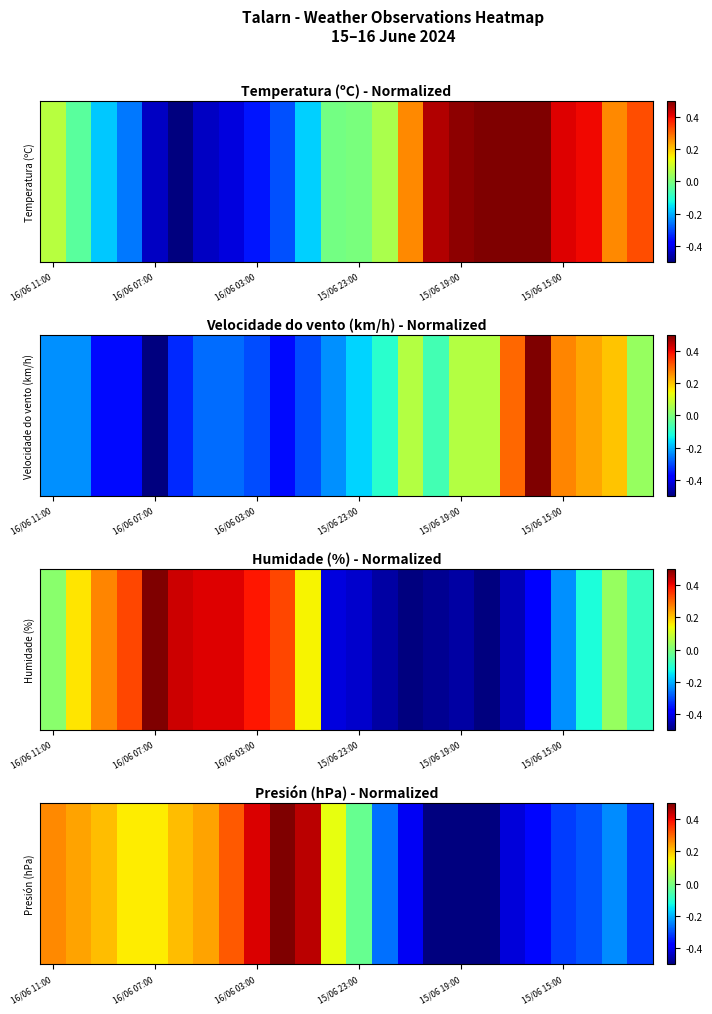

The chart shows a value of -0.4 at 14. True or false?

True